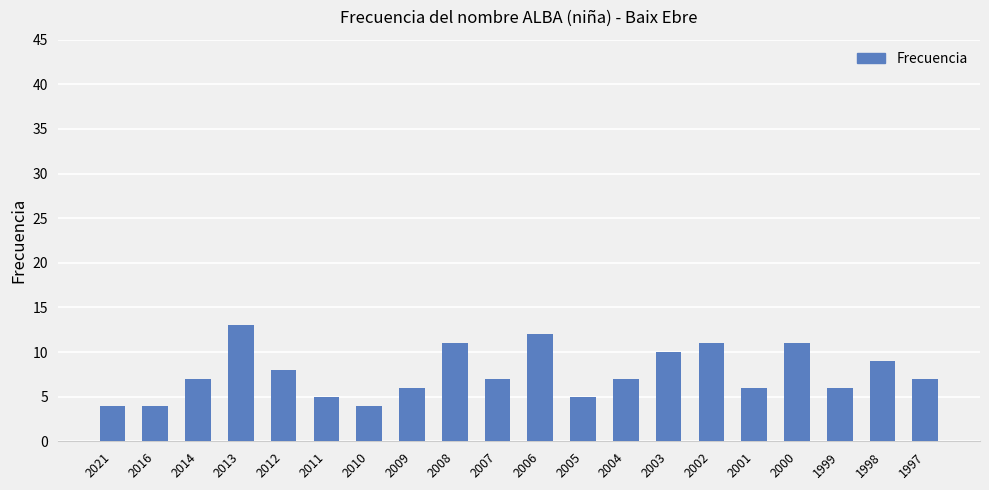

Is it true that the value at 2014 is 11?

False